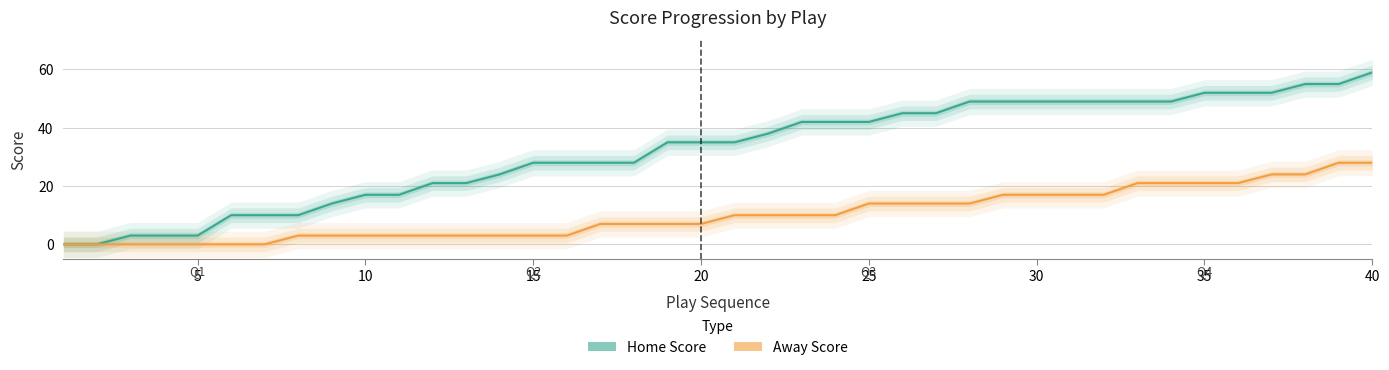

How many values in the Away Score series exceed 10?

16